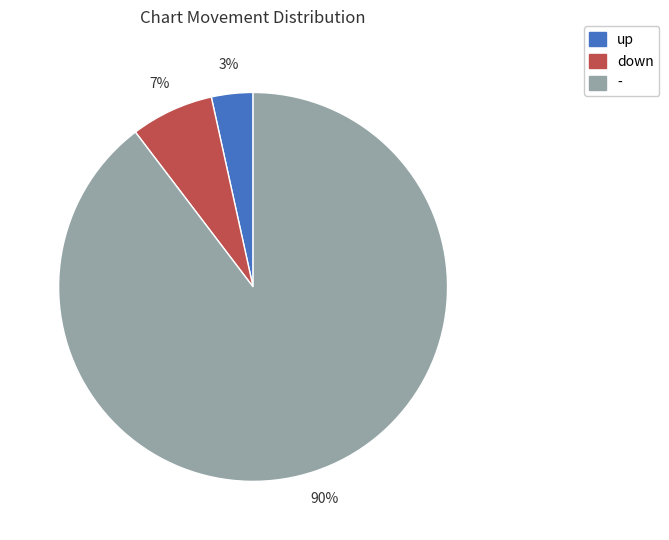

Which has a higher value, up or down?

down